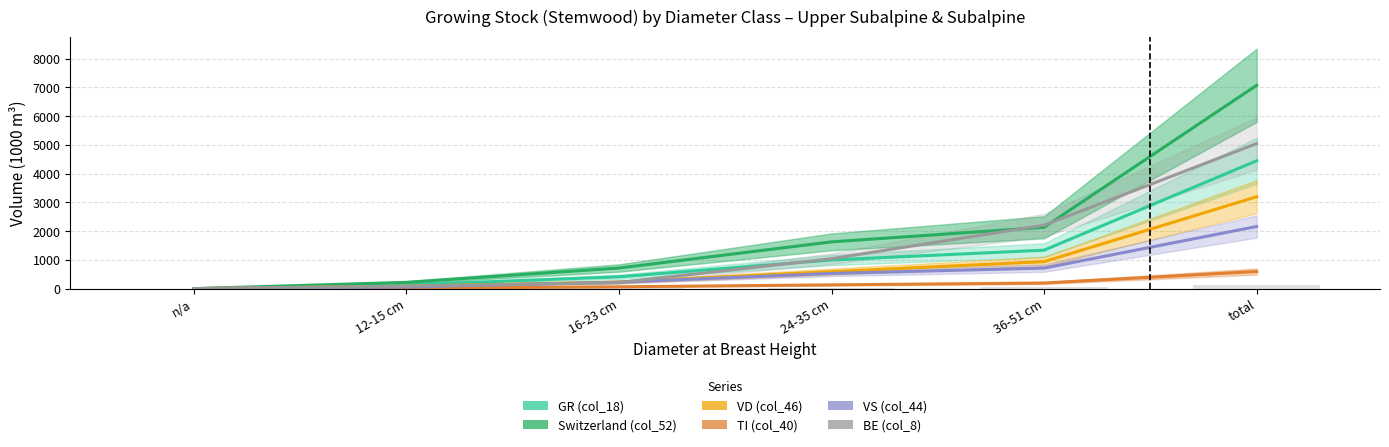

List the labels in order of GR (col_18) value, largest first.

total, 36-51 cm, 24-35 cm, 16-23 cm, 12-15 cm, n/a